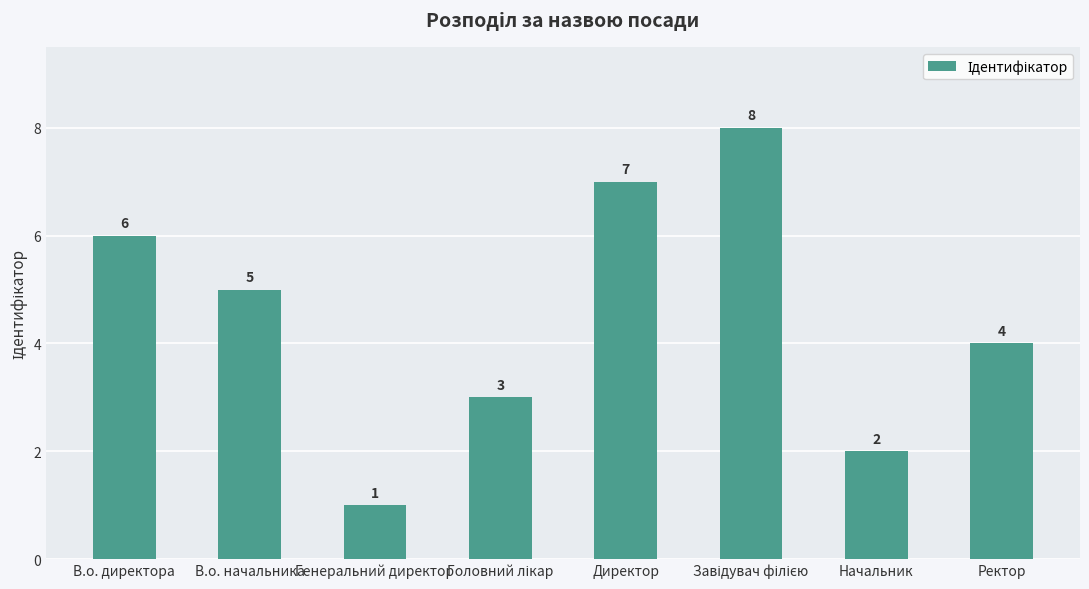

What is the maximum value shown in the chart?

8